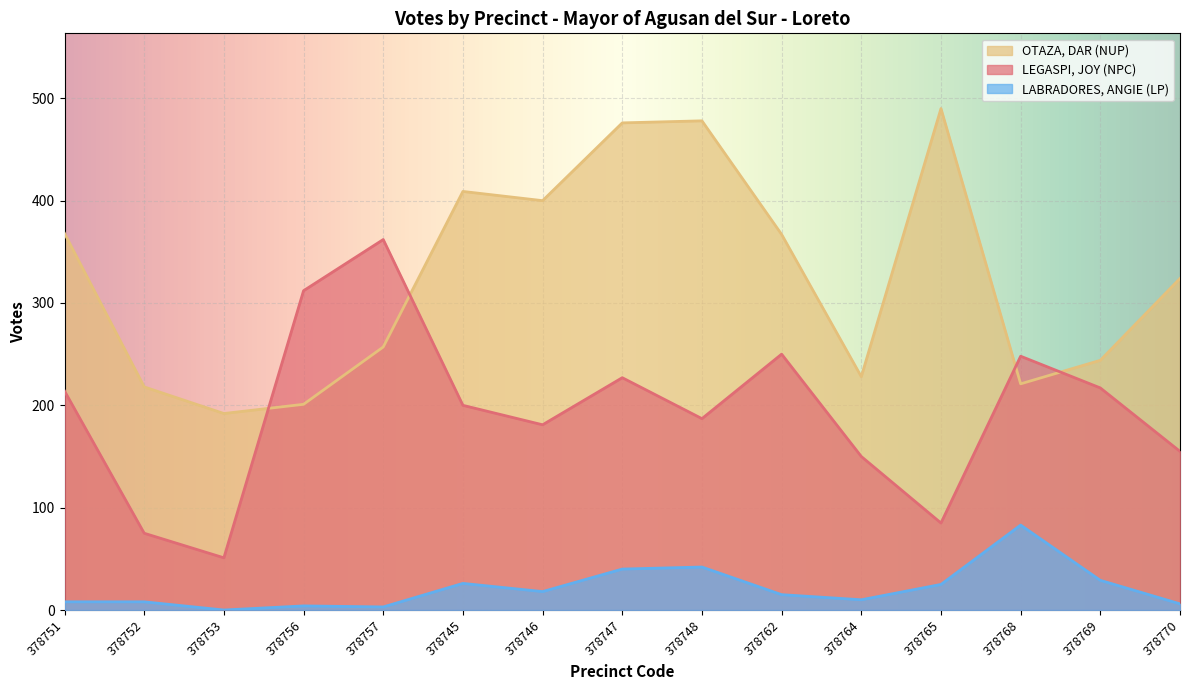

True or false: LABRADORES, ANGIE (LP) has more than 0 interior local peaks.

True